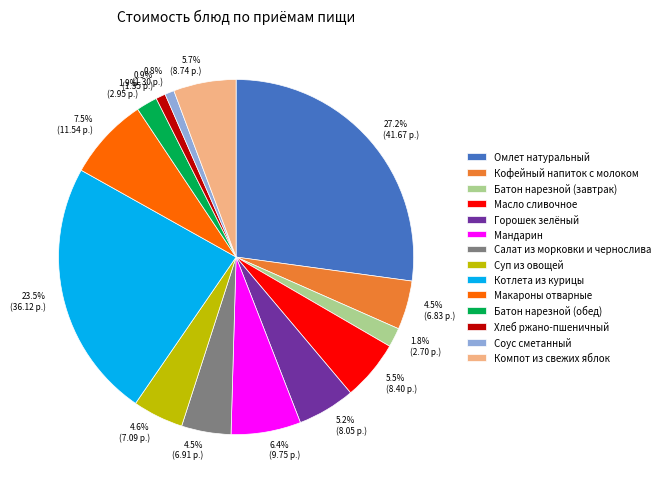

To the nearest percent, what is the average slice percentage?

7%